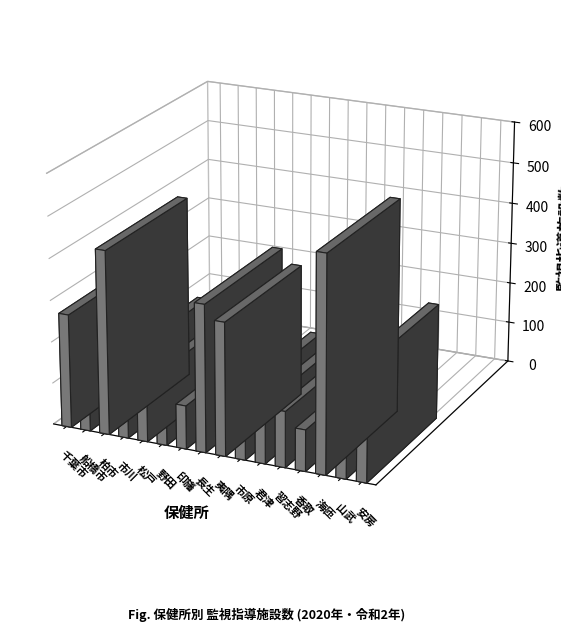

Rank the categories by value from lowest to highest.

野田, 船橋市, 香取, 印旛, 習志野, 君津, 松戸, 市原, 山武, 市川, 千葉市, 安房, 夷隅, 長生, 柏市, 海匝